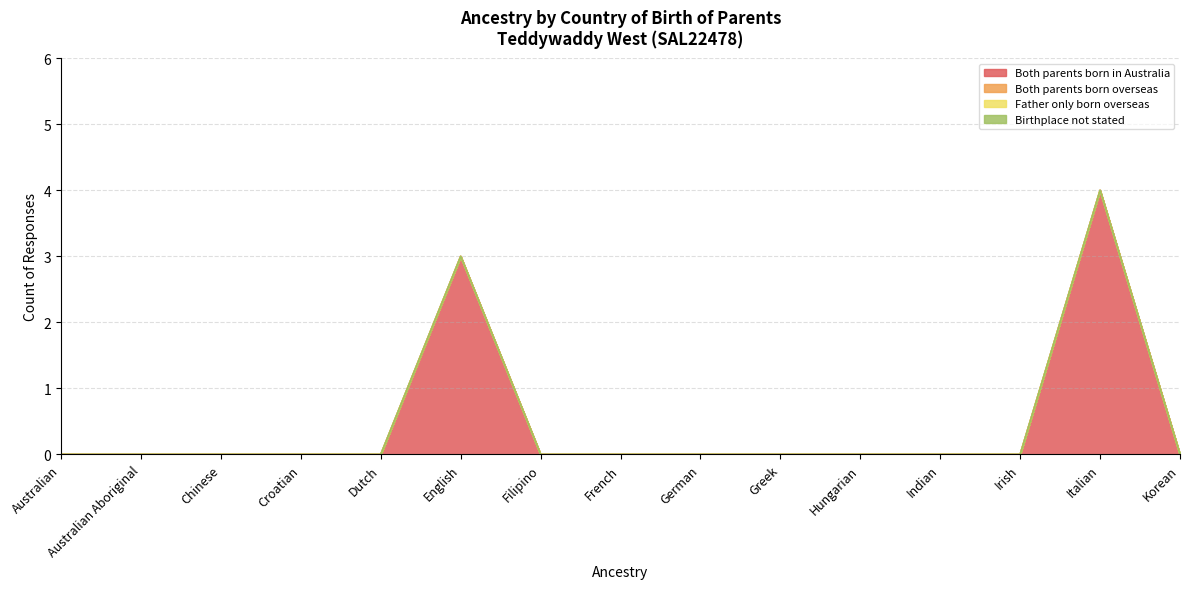

Does the chart display data point markers on the line(s)?

No